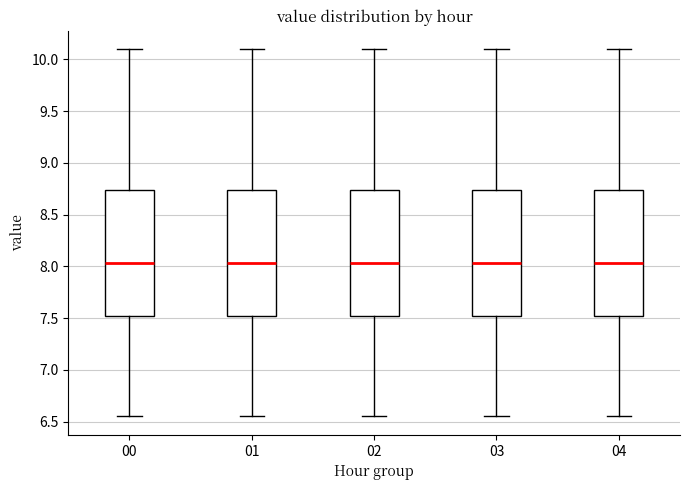

Reading left to right, transcribe this box plot: for each box, give where its median line is, the range the box spans, and where its two whiskers end, as read against the y-axis. The values are not printed on the chart, so give them approximately, as read against the axis.

00: median 8.05, box 7.50 to 8.75, whiskers 6.55 to 10.10
01: median 8.05, box 7.50 to 8.75, whiskers 6.55 to 10.10
02: median 8.05, box 7.50 to 8.75, whiskers 6.55 to 10.10
03: median 8.05, box 7.50 to 8.75, whiskers 6.55 to 10.10
04: median 8.05, box 7.50 to 8.75, whiskers 6.55 to 10.10